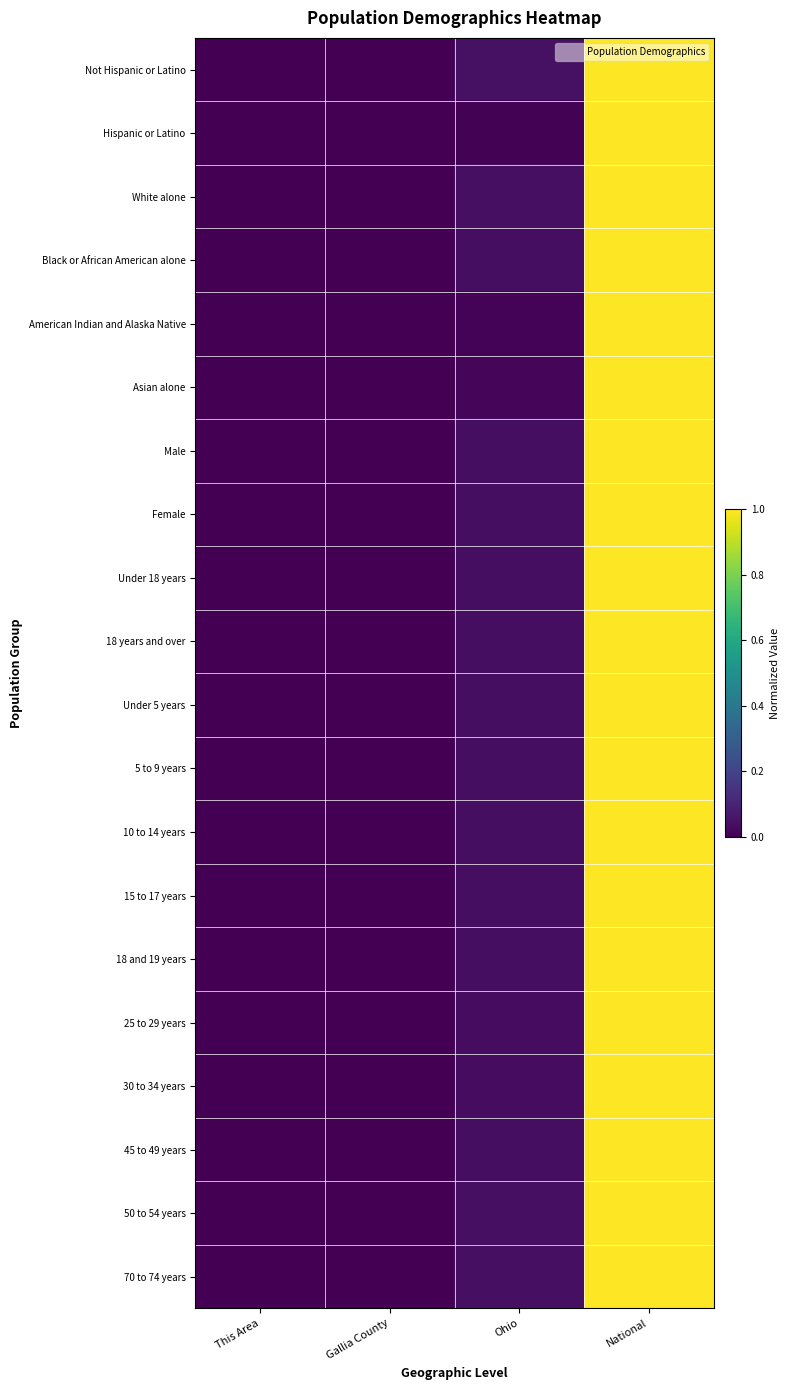

Which series has the largest range (max minus min)?

Not Hispanic or Latino